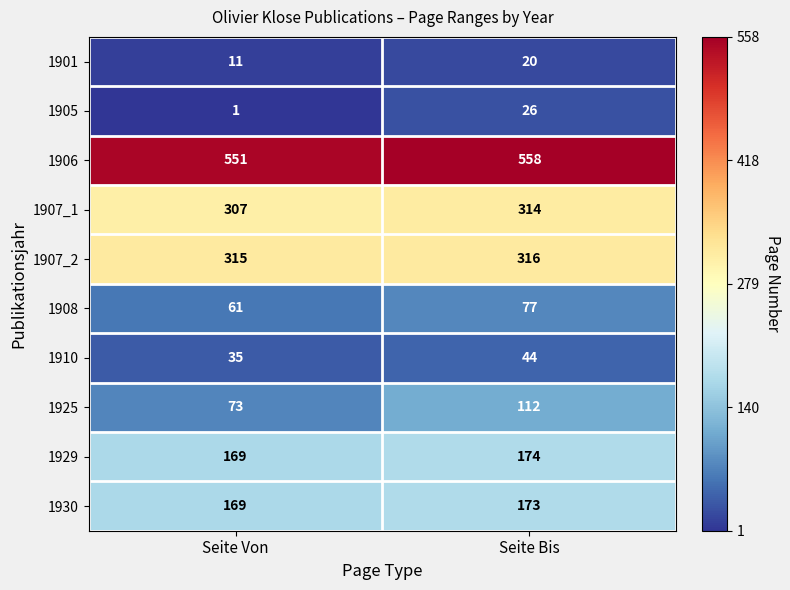

Which series changed the most between Seite Von and Seite Bis?

1925